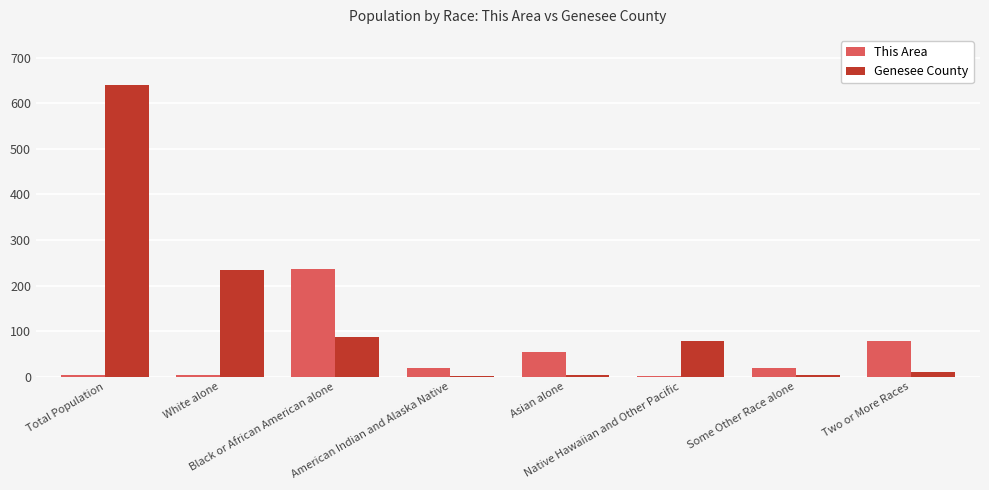

What is the maximum value for This Area?

237